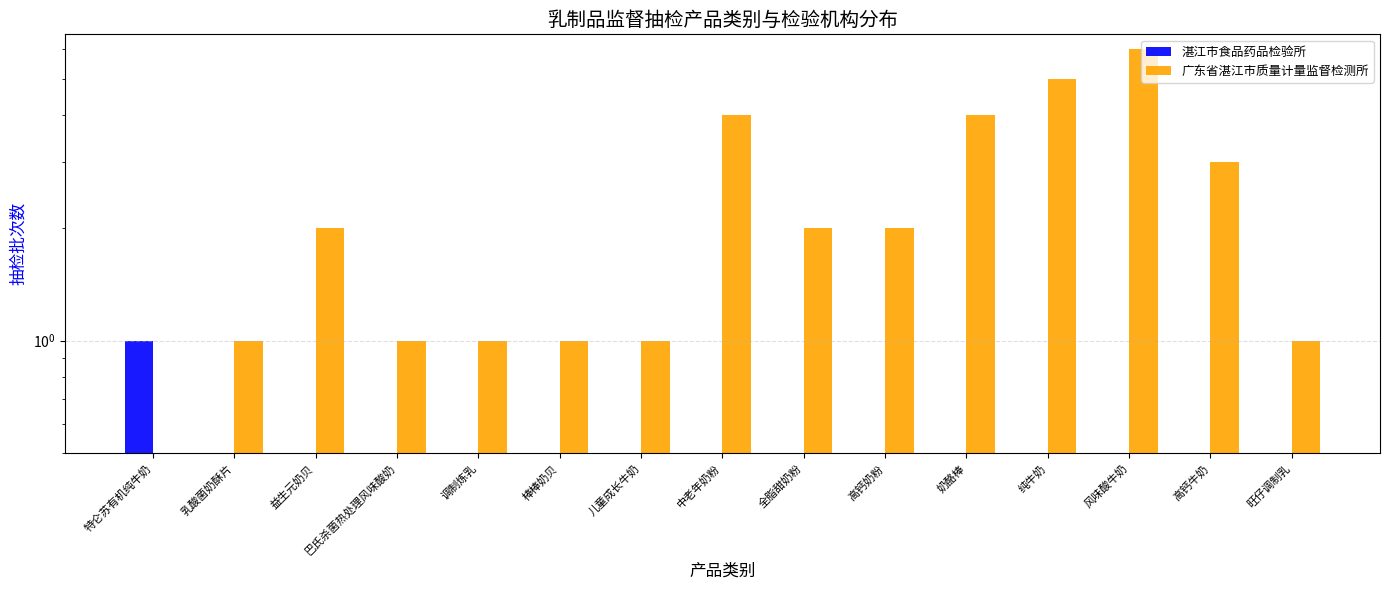

Rank the series at 益生元奶贝 from lowest to highest value.

湛江市食品药品检验所, 广东省湛江市质量计量监督检测所